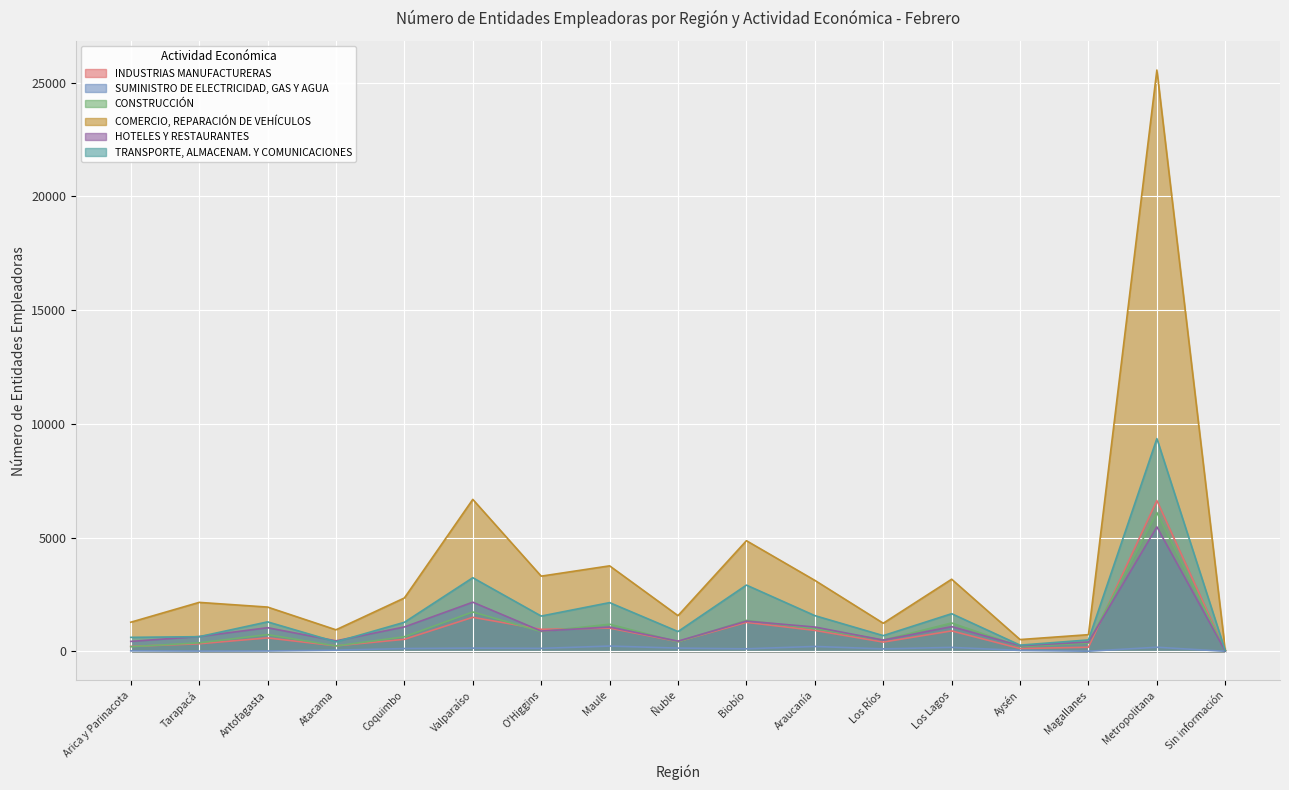

The CONSTRUCCIÓN series shows 490 at Los Ríos. True or false?

True